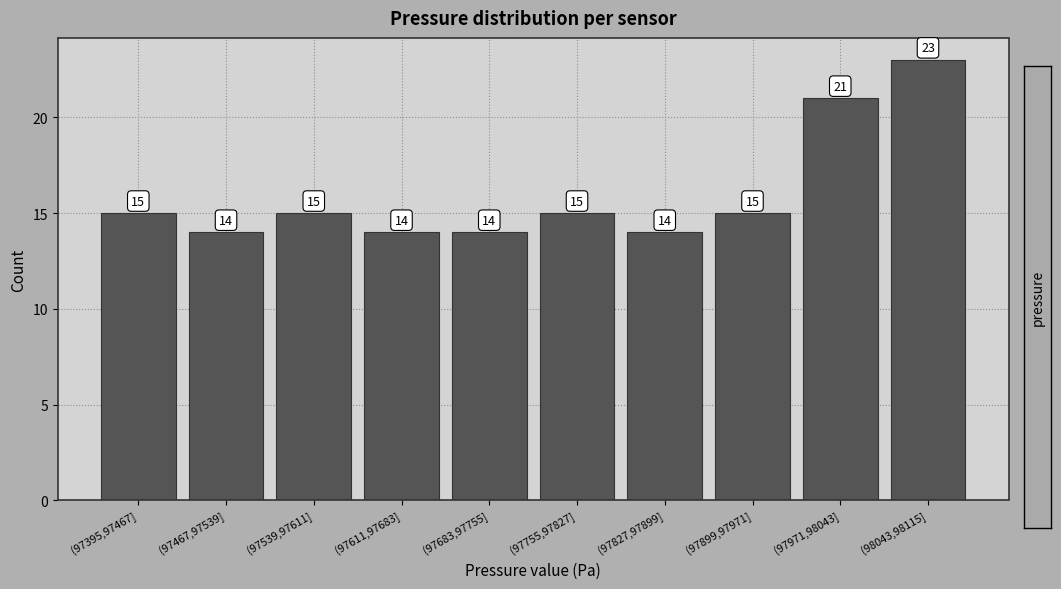

Reading left to right, transcribe all the data shown in this chart.

(97395,97467]=15	(97467,97539]=14	(97539,97611]=15	(97611,97683]=14	(97683,97755]=14	(97755,97827]=15	(97827,97899]=14	(97899,97971]=15	(97971,98043]=21	(98043,98115]=23